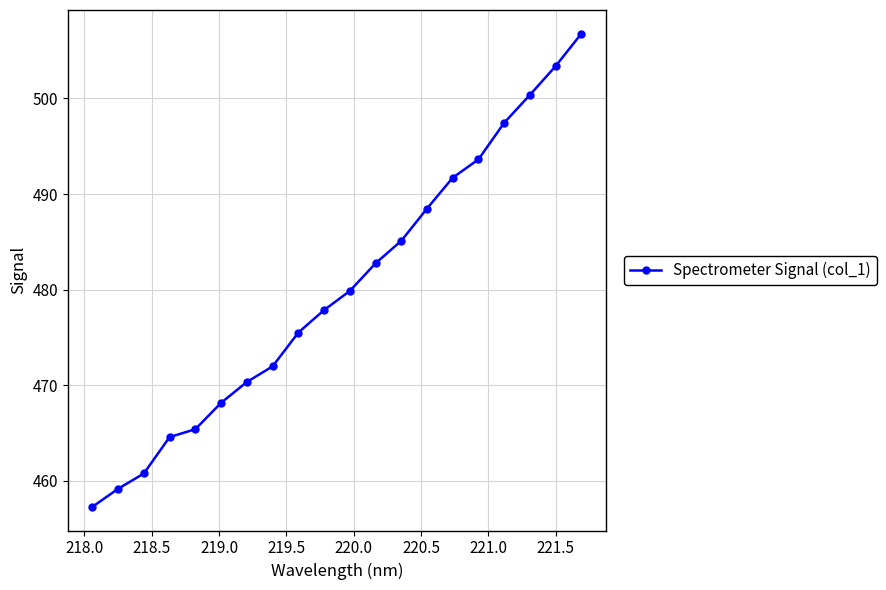

What is the average value?

480.0